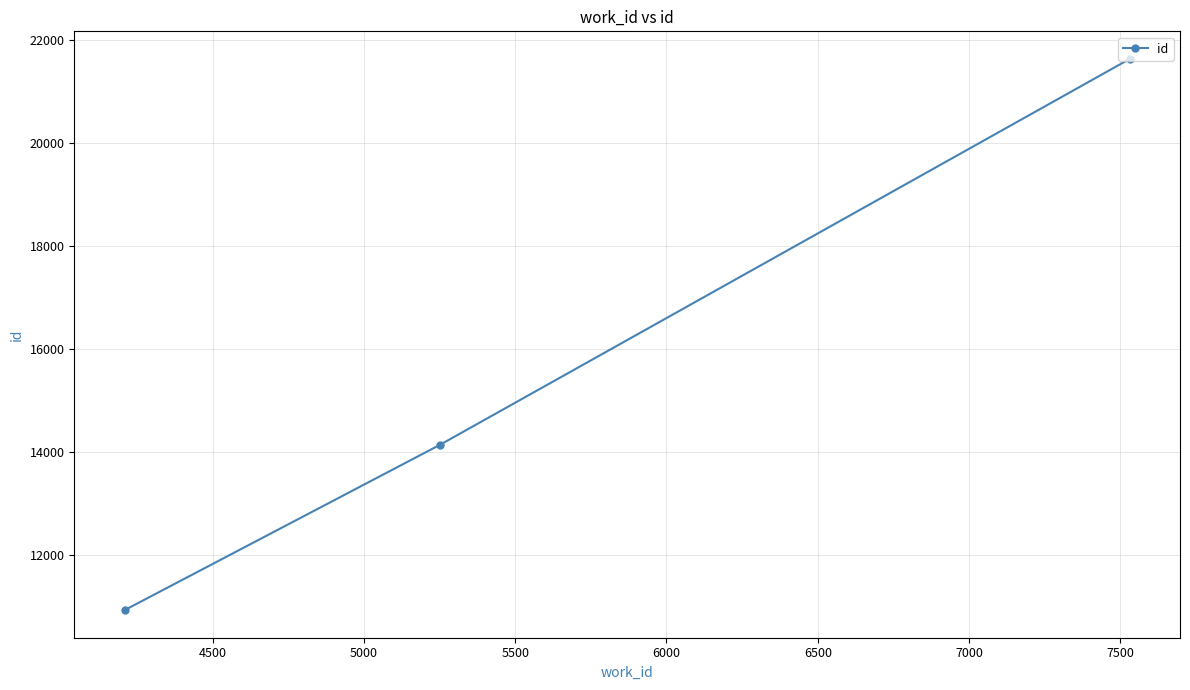

Reading left to right, transcribe all the data shown in this chart.

10936	14152	21641